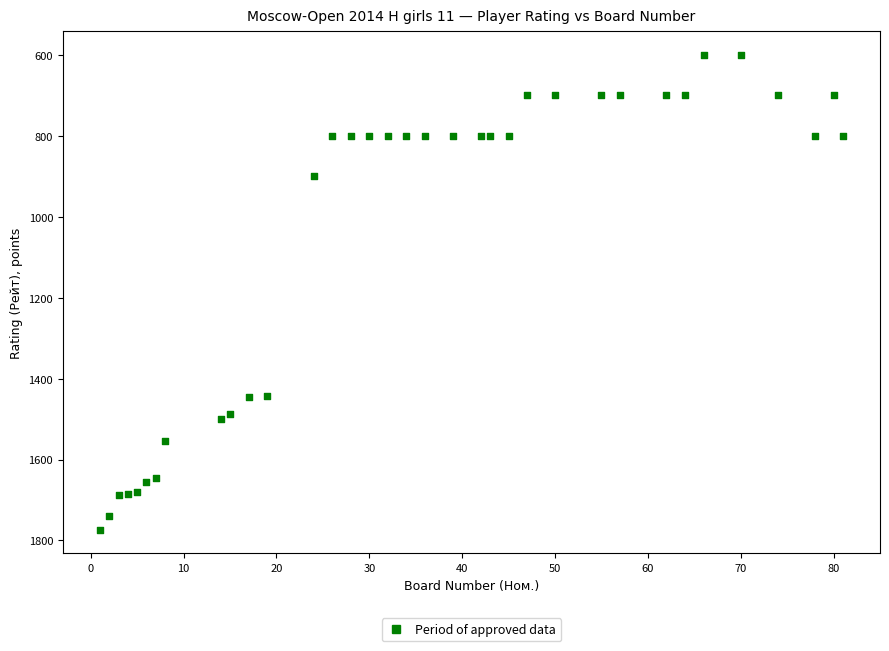

What is the range of Y values (max minus min)?

1173